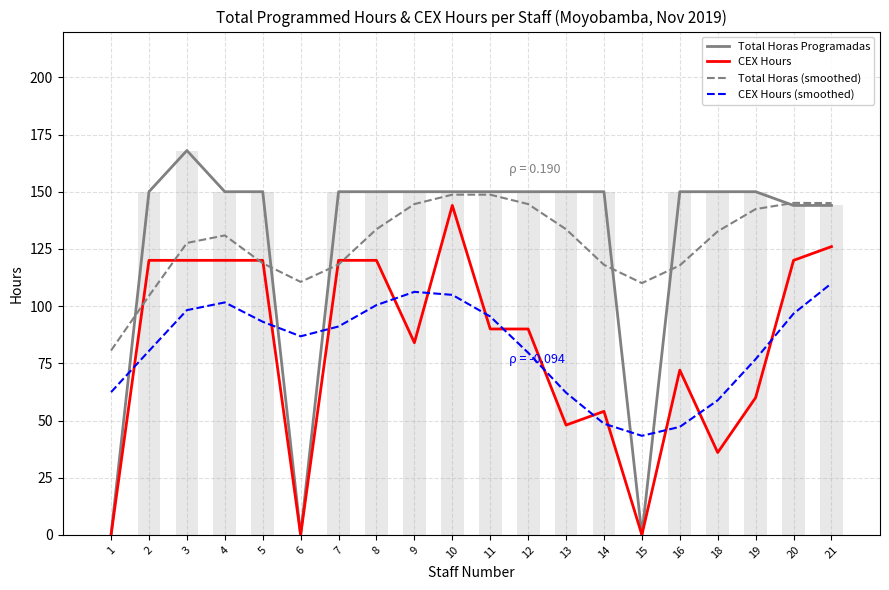

What is the value of the Total Horas Programadas bar at the 10th from the left?

150.0